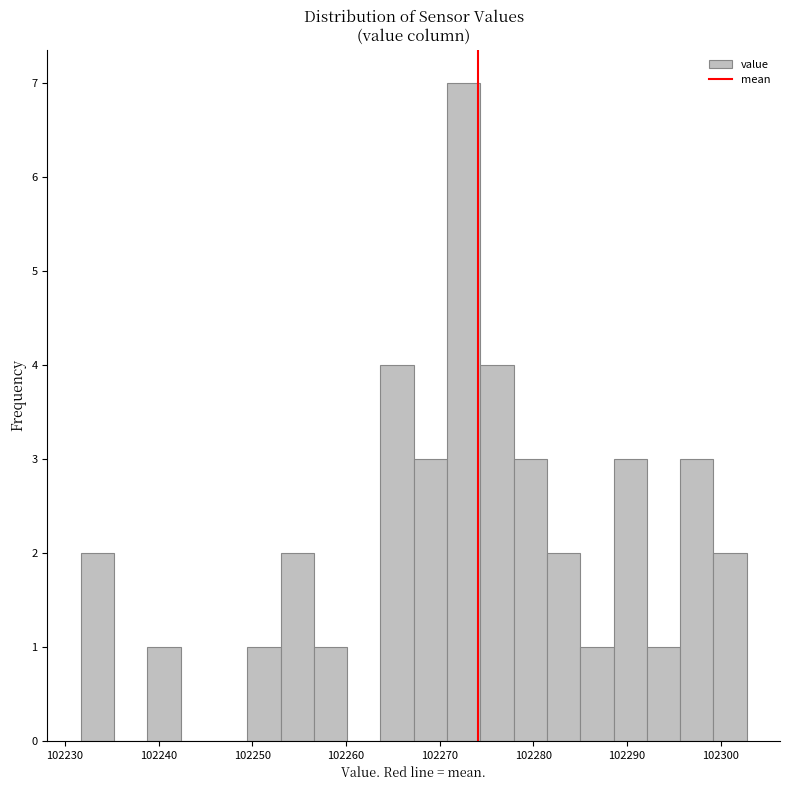

Read against the x-axis, roughly where is the centre of the tallest bar?

102273